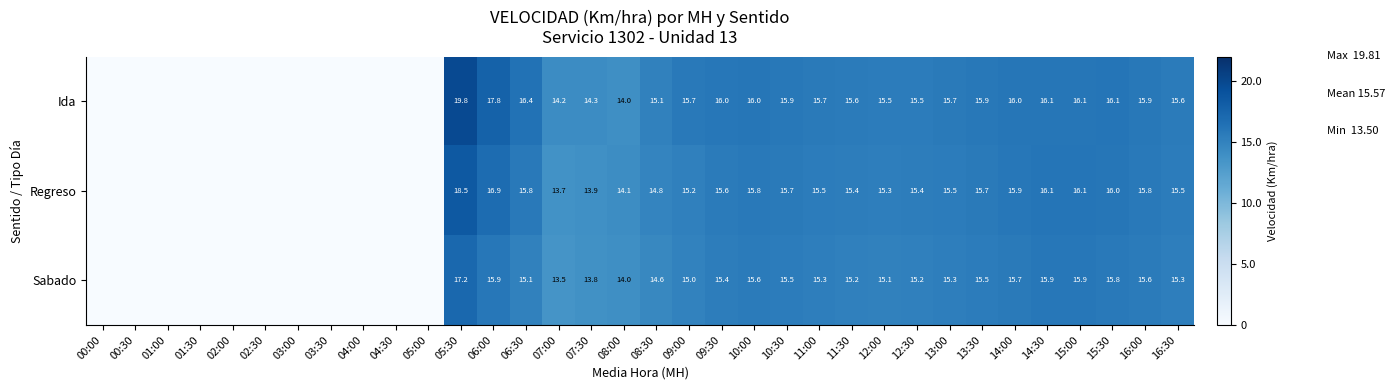

Is the value of Ida at 16:30 greater than the value of Sabado at 07:00?

Yes